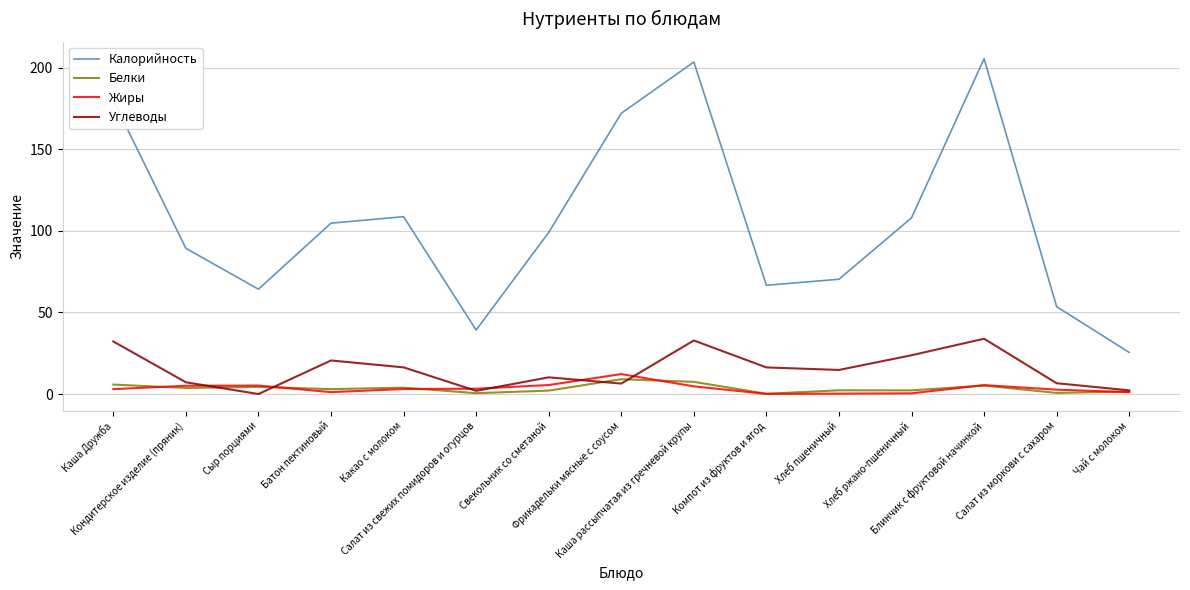

True or false: Жиры and Калорийность cross at least once.

False